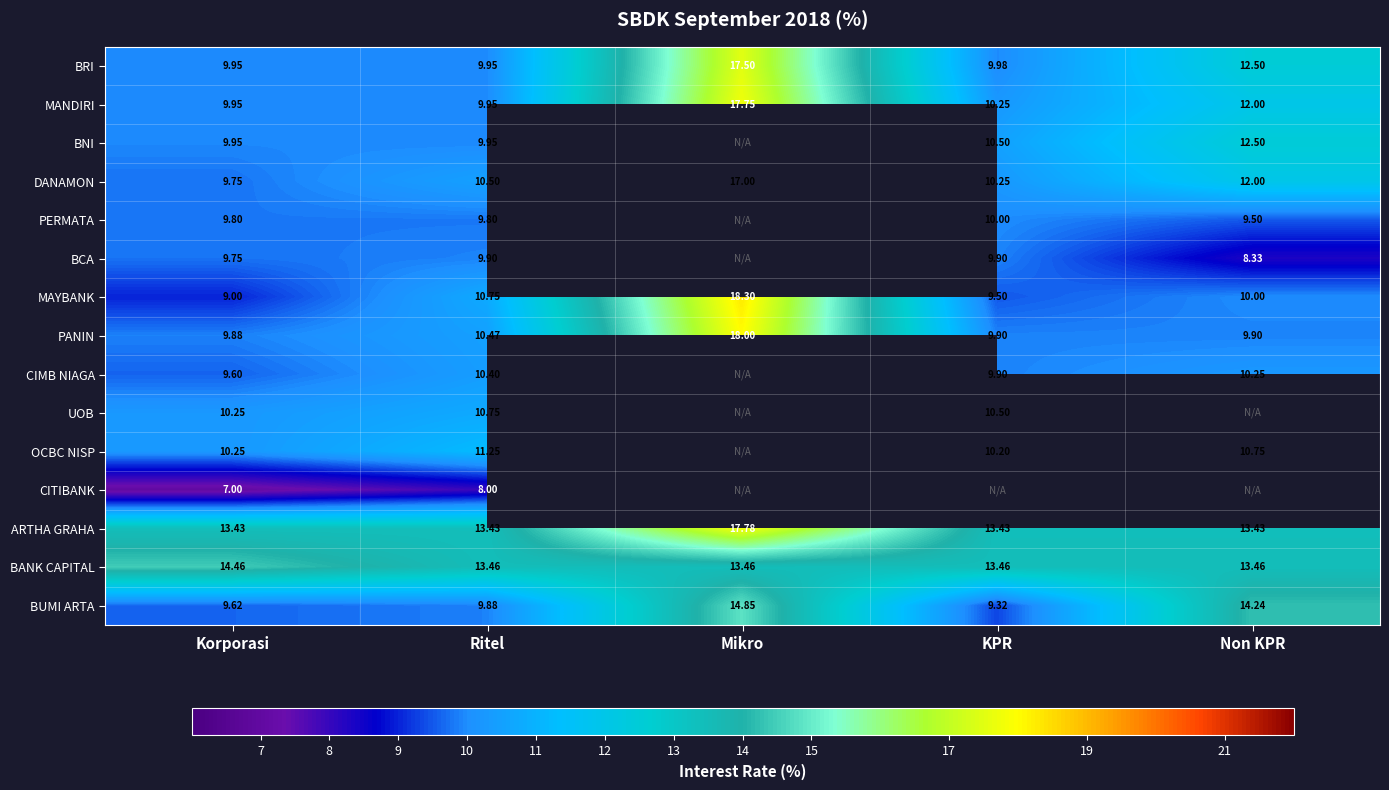

Is the value of BANK CAPITAL at Non KPR greater than the value of UOB at Korporasi?

Yes